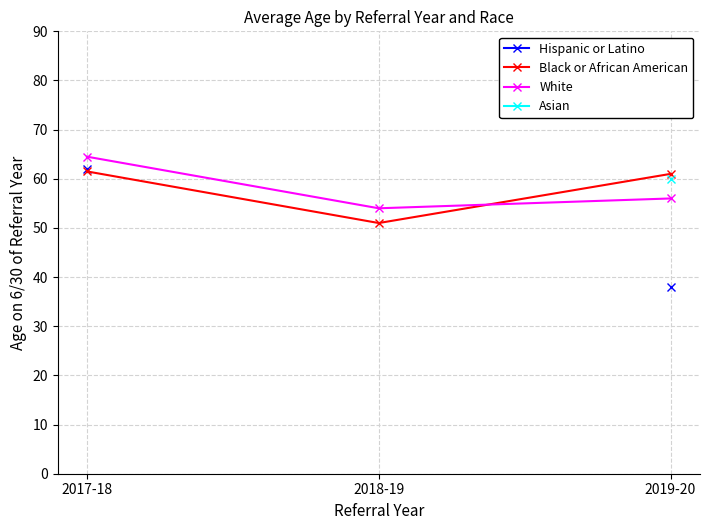

Does the chart display data point markers on the line(s)?

Yes